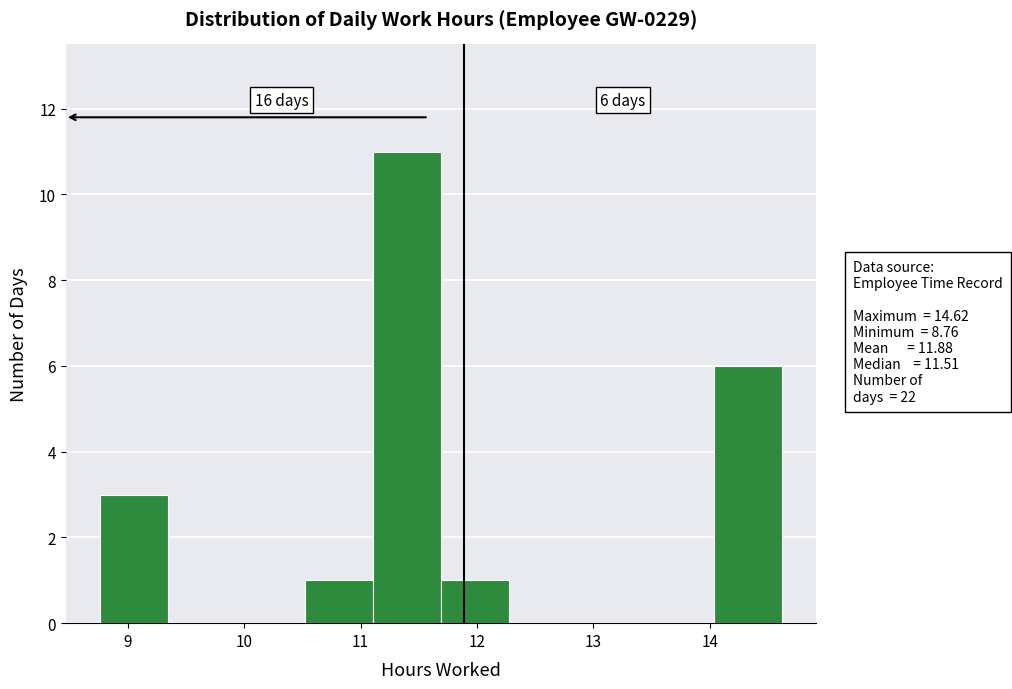

Which range on the x-axis has the tallest bar?

11.1 to 11.7